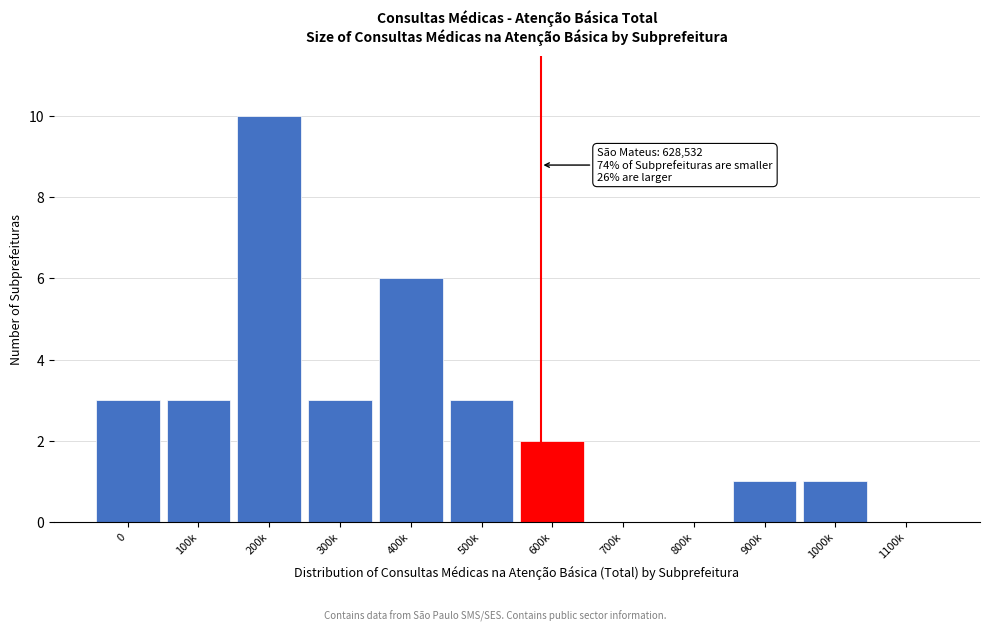

Reading left to right, extract all data points from this chart.

0=3	100k=3	200k=10	300k=3	400k=6	500k=3	600k=2	700k=0	800k=0	900k=1	1000k=1	1100k=0